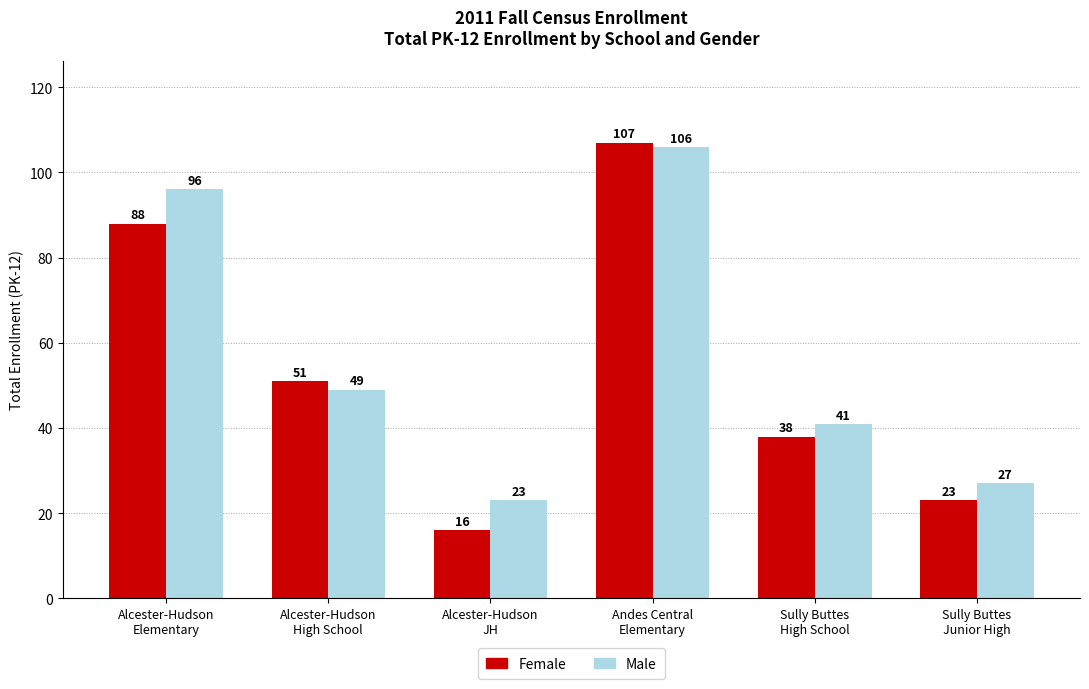

Which category has the lowest value in the Female series?

Alcester-Hudson
JH